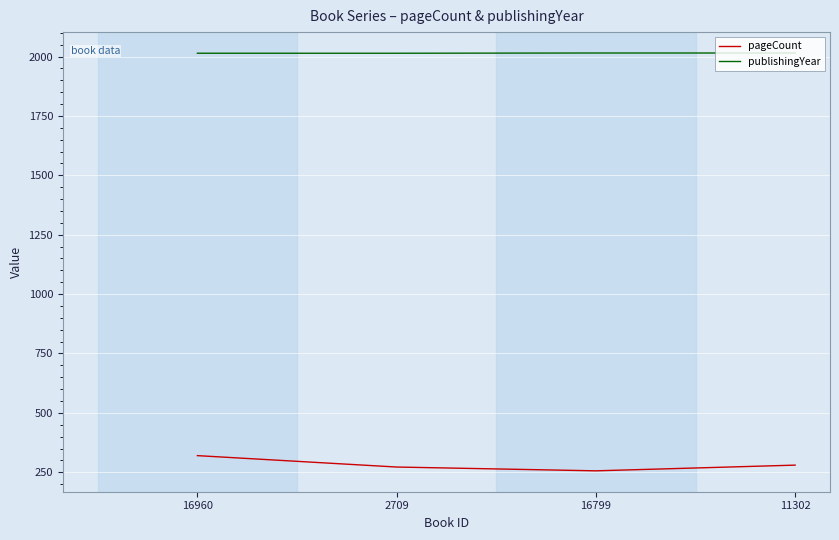

True or false: publishingYear has more than 1 points higher than both neighbors.

False